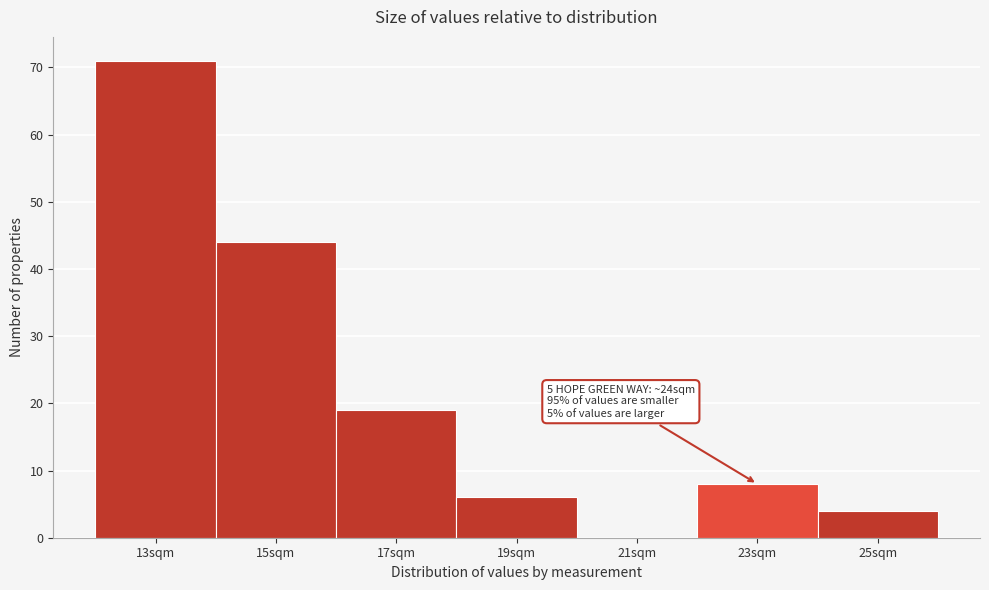

Reading left to right, extract all data points from this chart.

13sqm=71	15sqm=44	17sqm=19	19sqm=6	21sqm=0	23sqm=8	25sqm=4